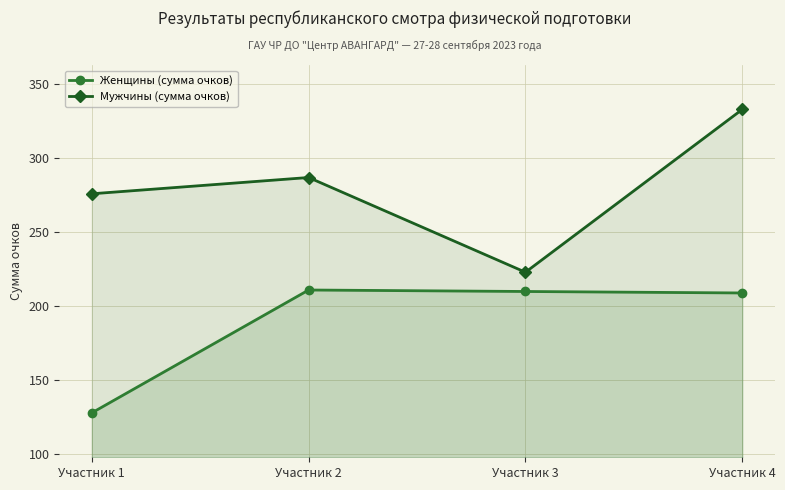

How many lines are shown in the chart?

2